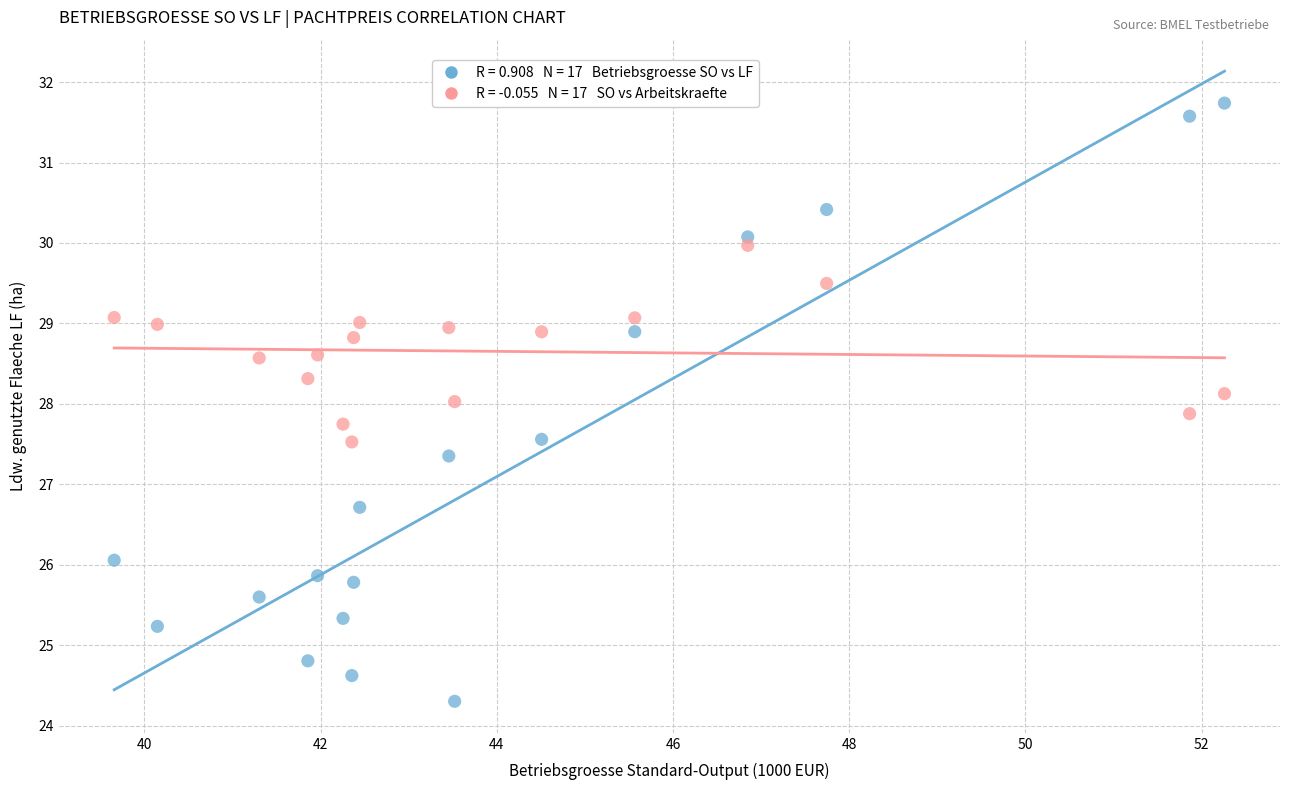

Across all data points, what is the range of X values (max minus min)?

12.6